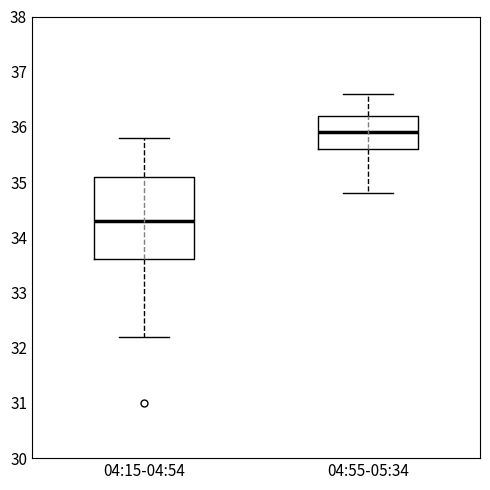

Reading left to right, transcribe this box plot: for each box, give where its median line is, the range the box spans, and where its two whiskers end, as read against the y-axis. The values are not printed on the chart, so give them approximately, as read against the axis.

04:15-04:54: median 34.3, box 33.6 to 35.1, whiskers 32.2 to 35.8
04:55-05:34: median 35.9, box 35.6 to 36.2, whiskers 34.8 to 36.6